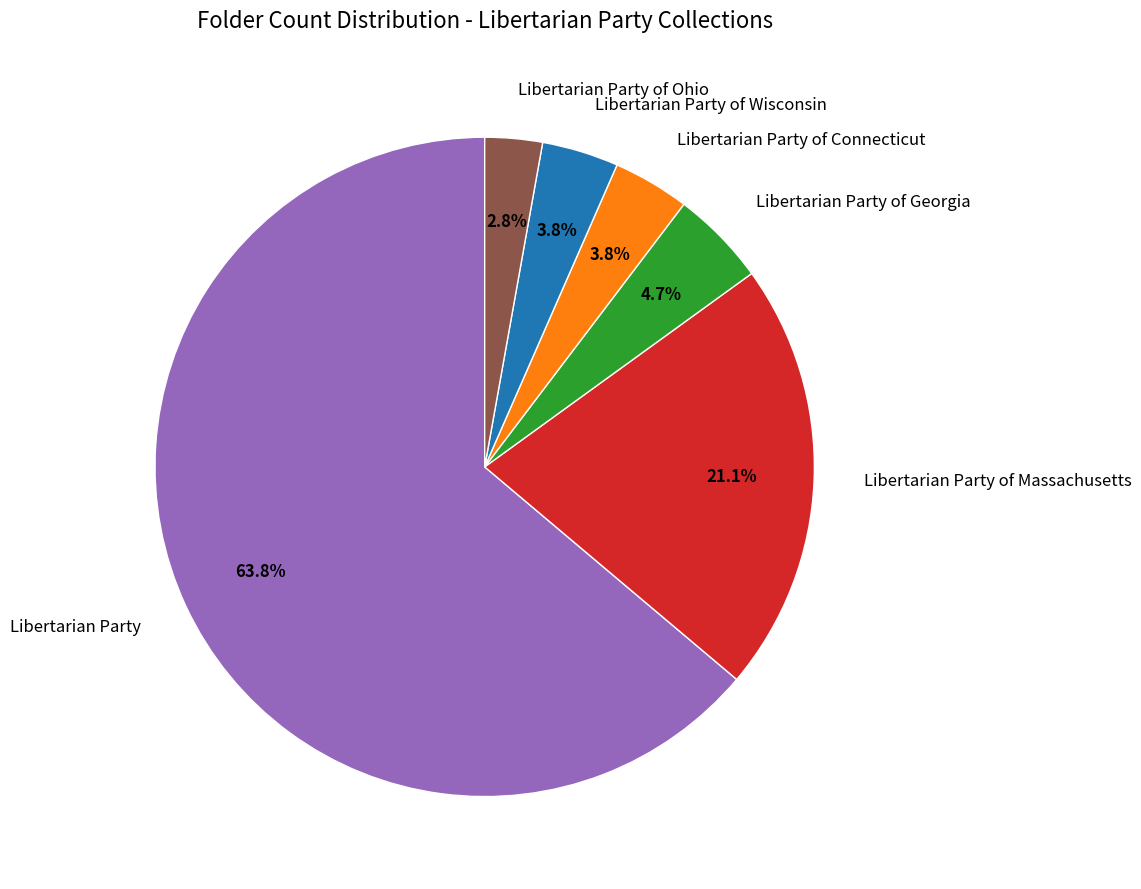

Which slice is the smallest?

Libertarian Party of Ohio